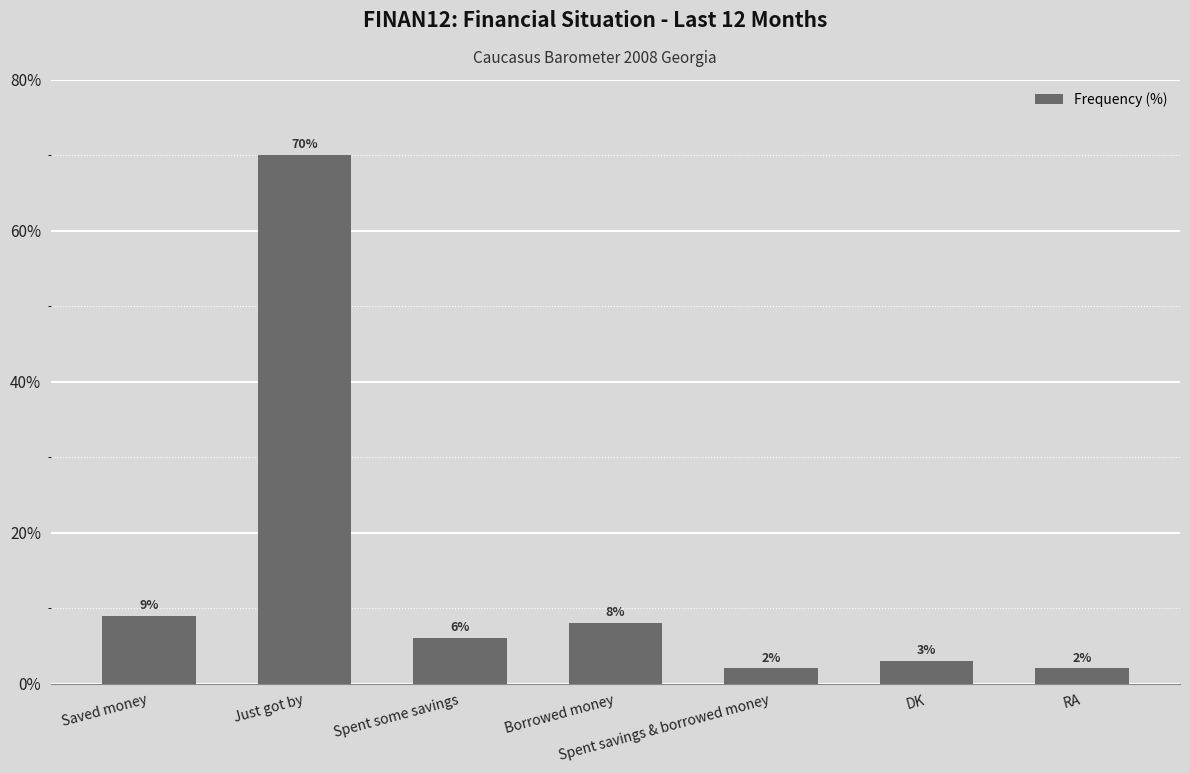

What is the maximum value shown in the chart?

70